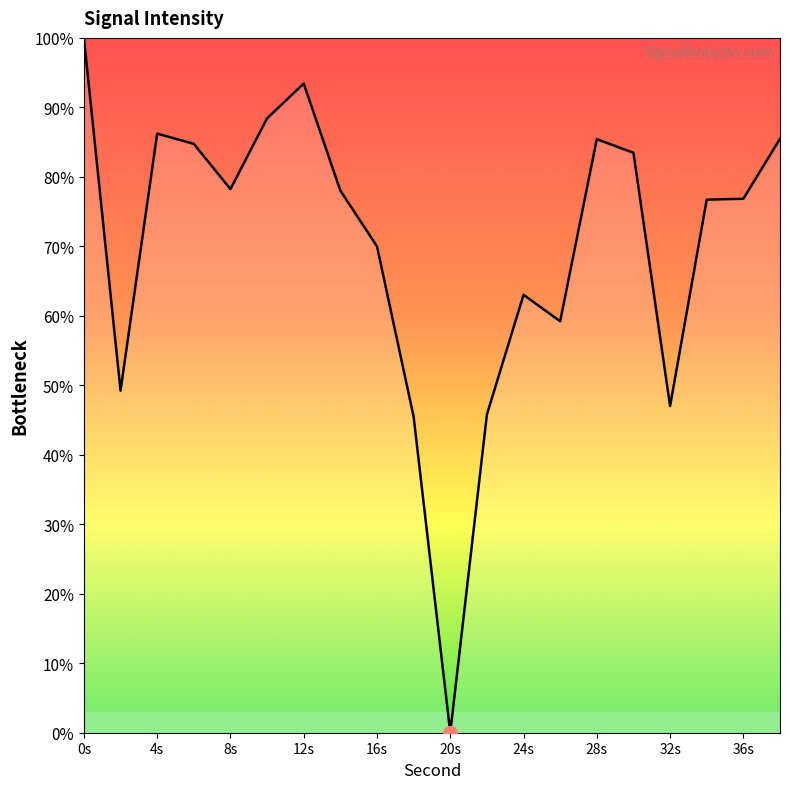

What is the greatest value displayed?

100.0